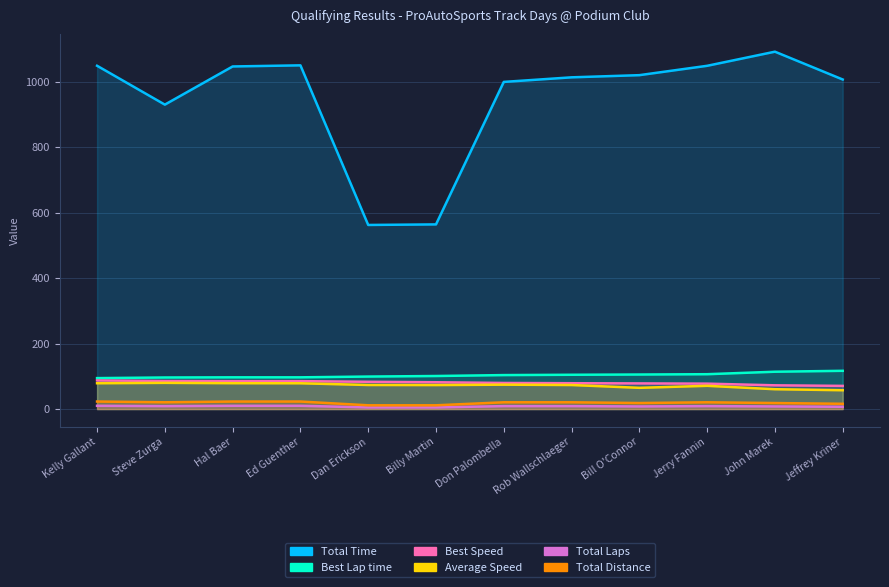

At which label is Total Laps closest to 7?

Jeffrey Kriner